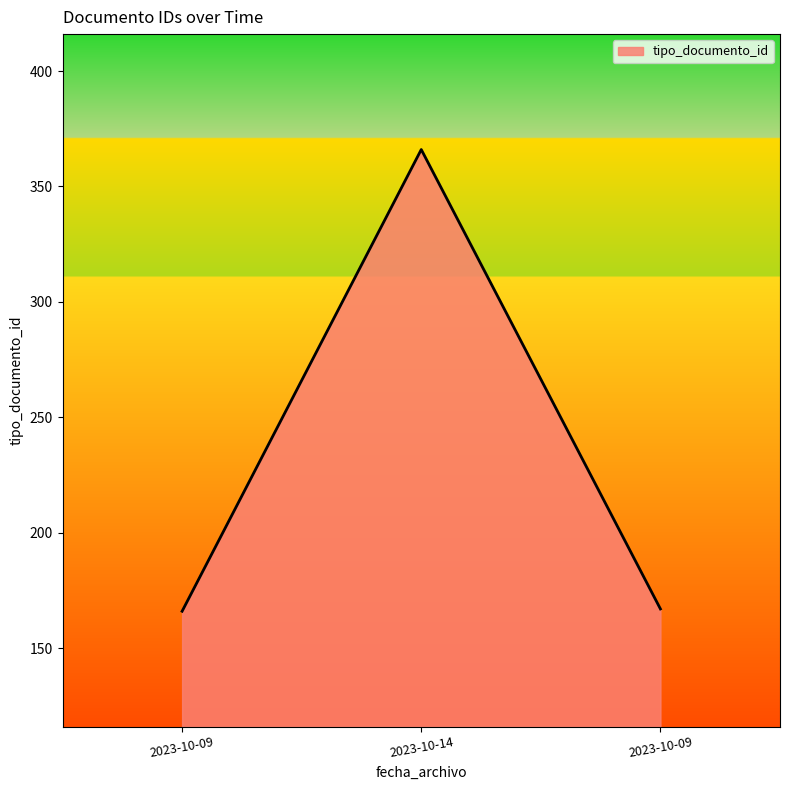

Count the number of categories in the chart.

3